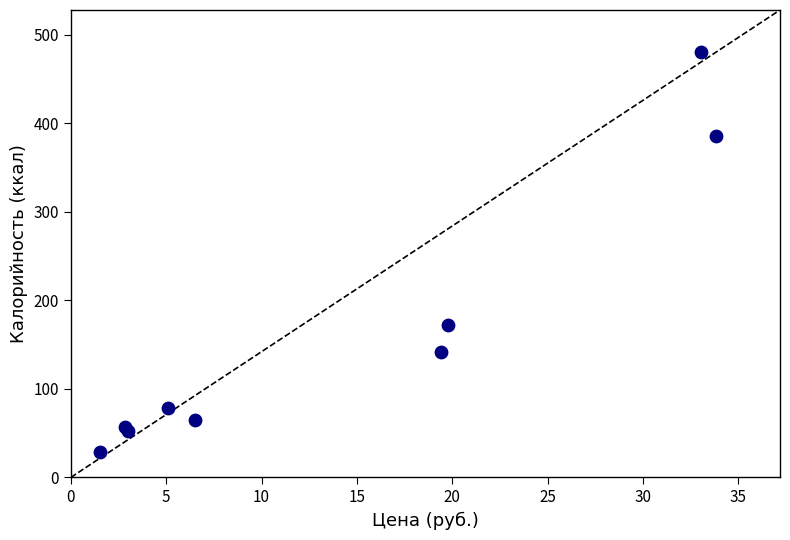

What Y value in the scatter plot is closest to 254?

172.0